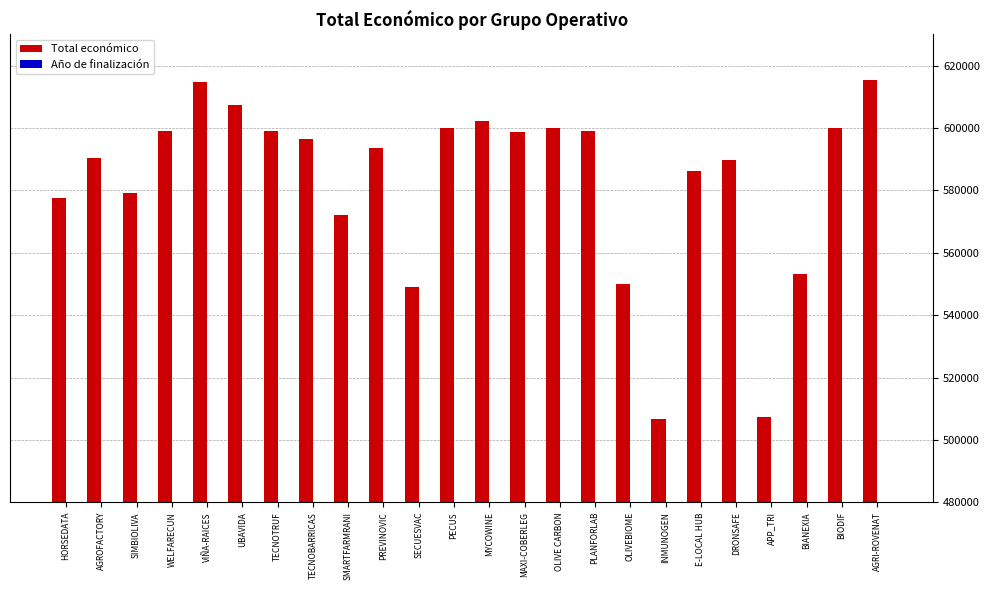

What is the smallest value displayed?

2026